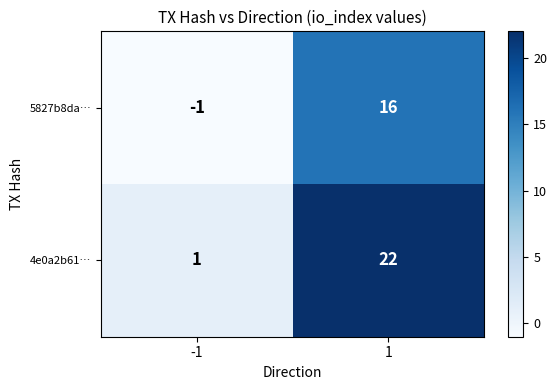

What is the sum of the 5827b8da… values at -1 and 1?

15